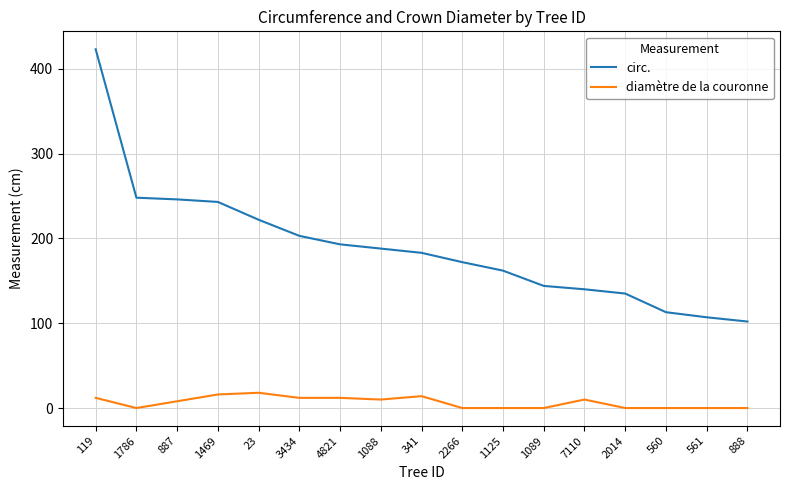

Is it true that circ. equals 135 at 2014?

True